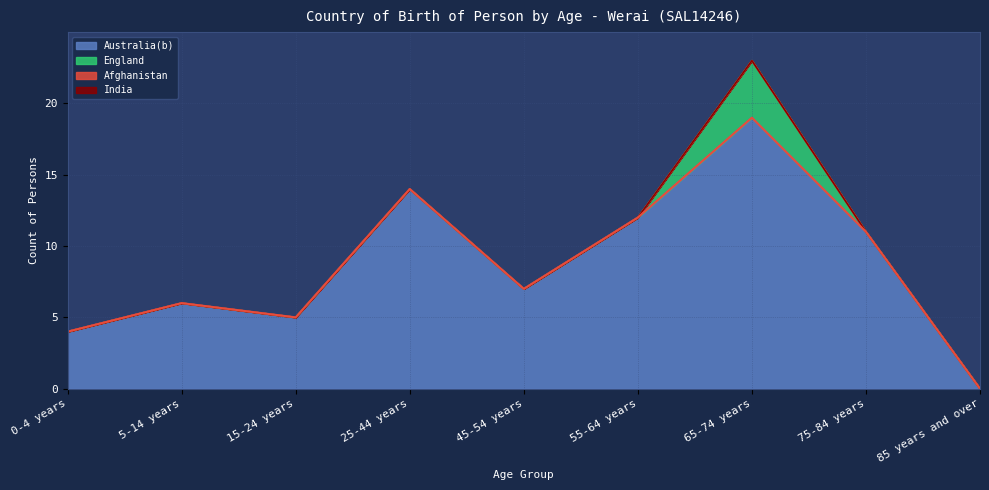

At how many categories does at least one series exceed 17?

1